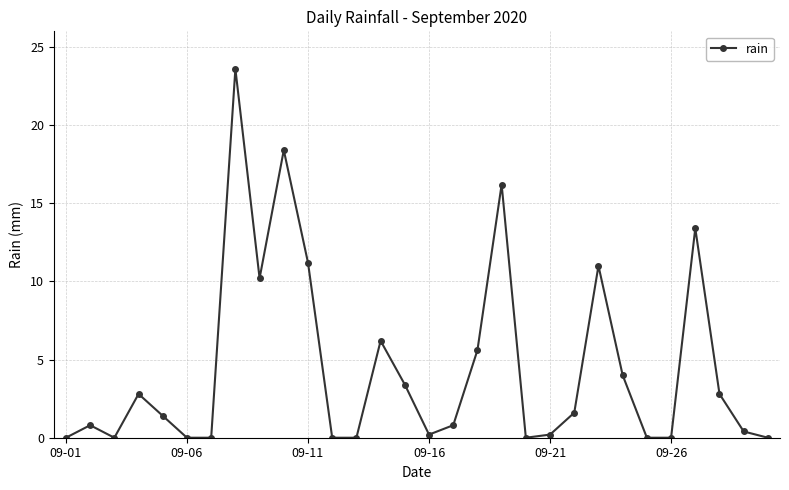

What is the maximum value shown in the chart?

23.6